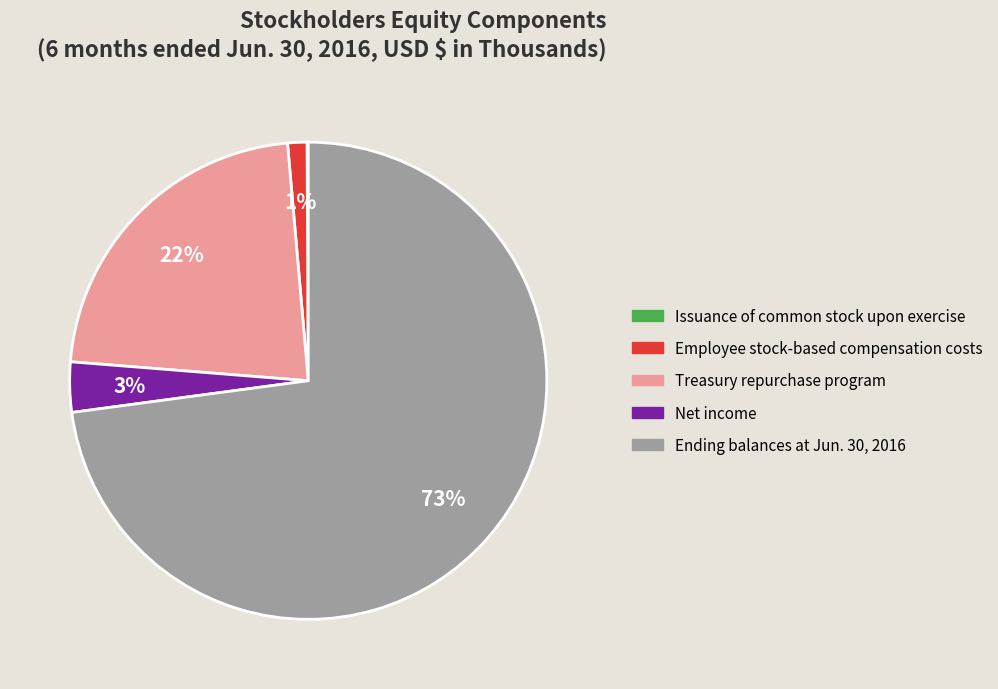

Is there a majority slice in this chart?

Yes